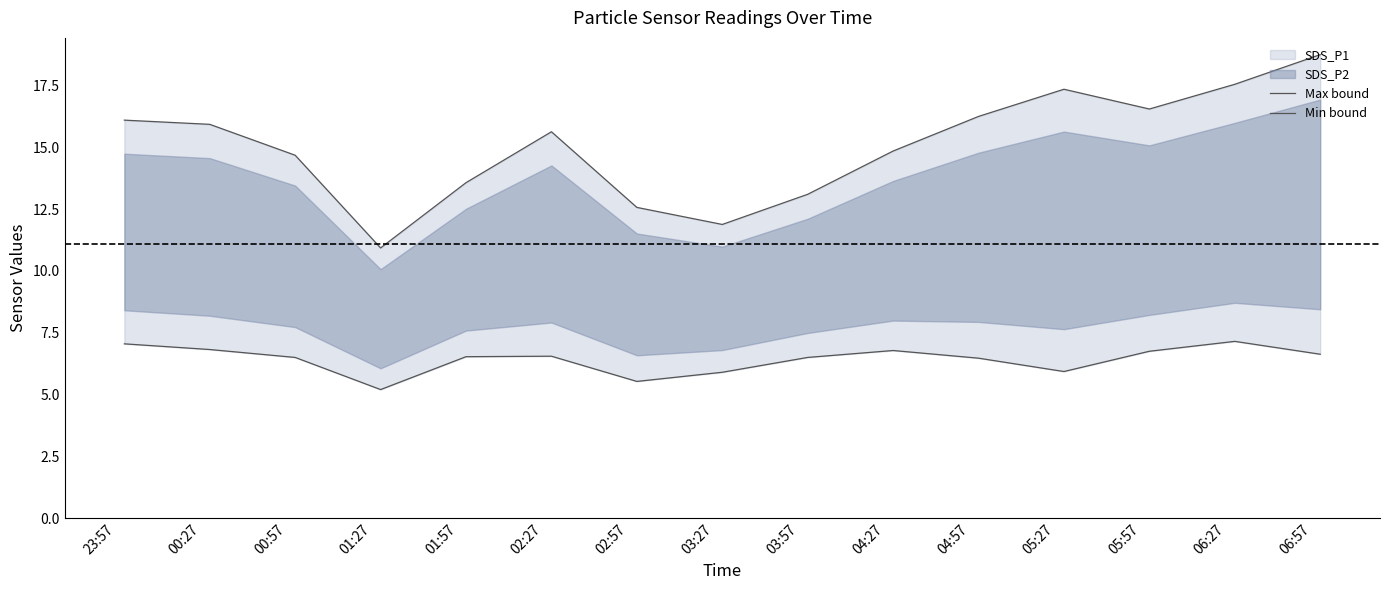

True or false: Max bound has a value of 13.6 at 01:57.

True